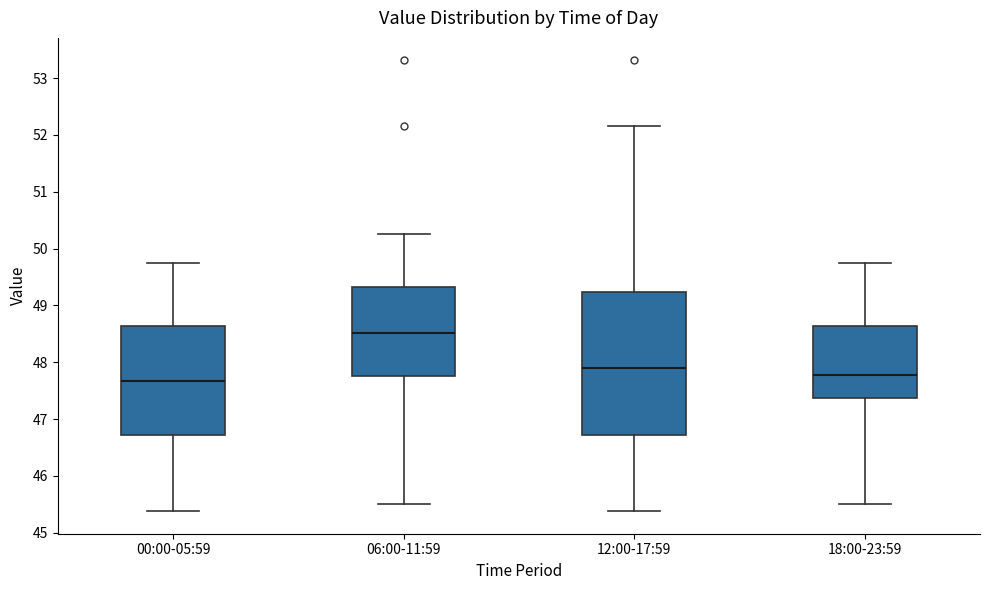

Which box has the highest median line?

06:00-11:59